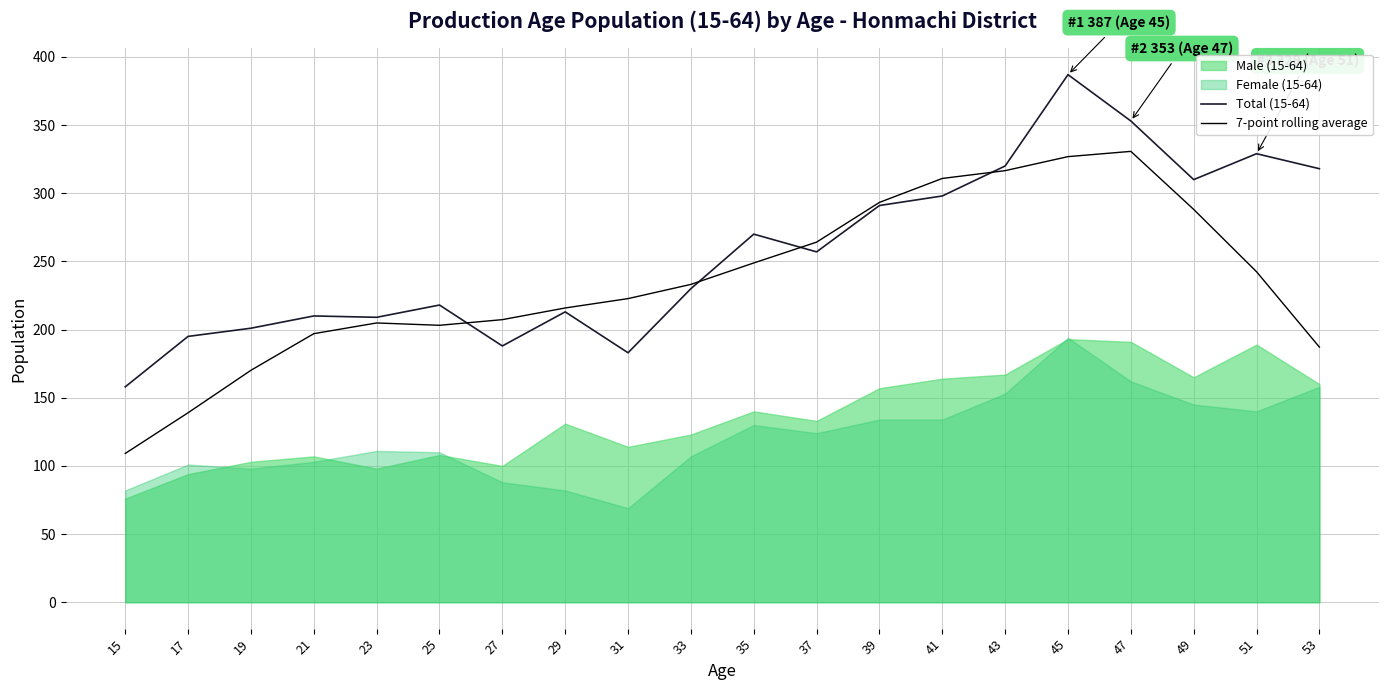

Where is the first local maximum for 7-point rolling average?

23